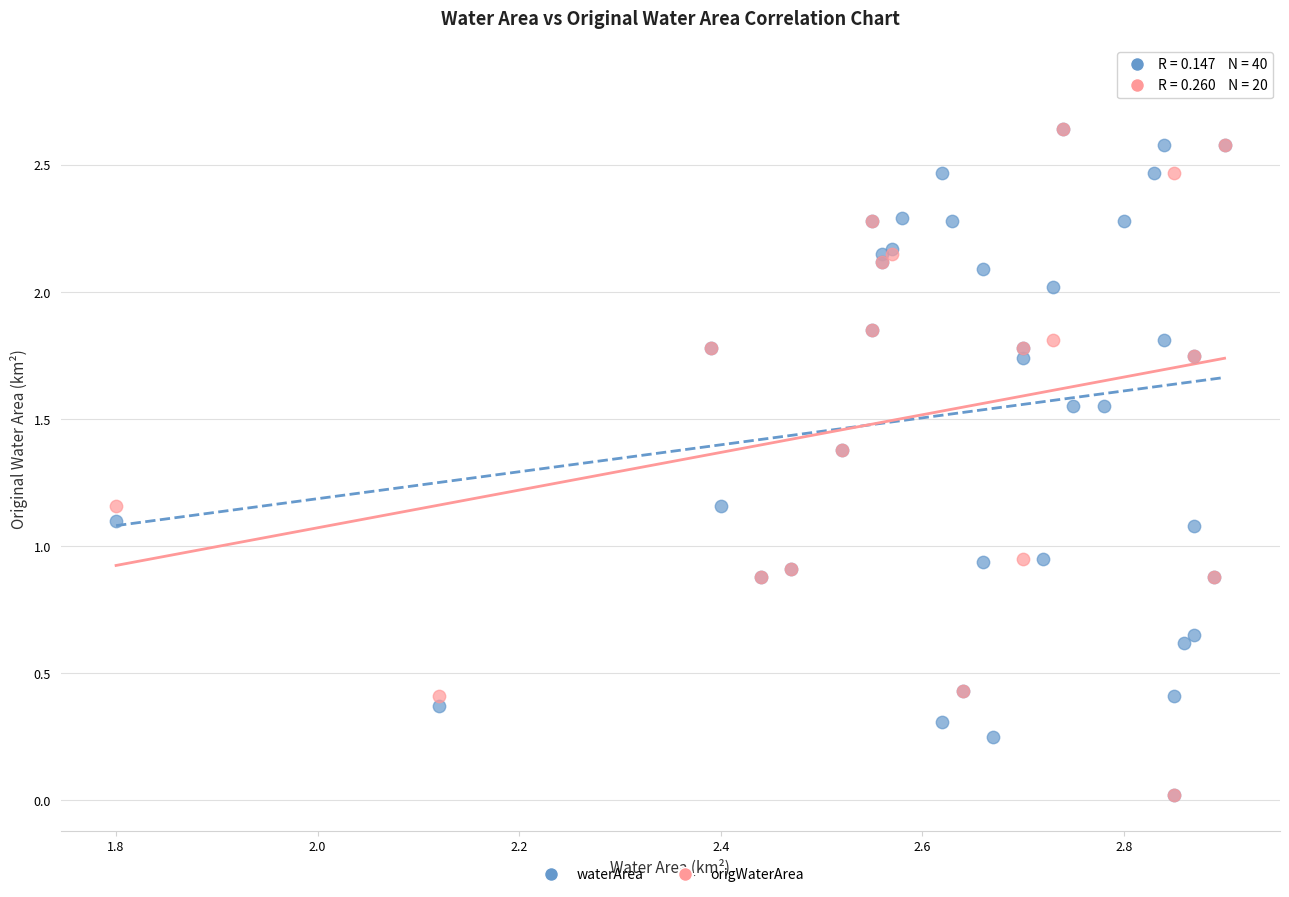

Which series contains the highest Y value?

waterArea